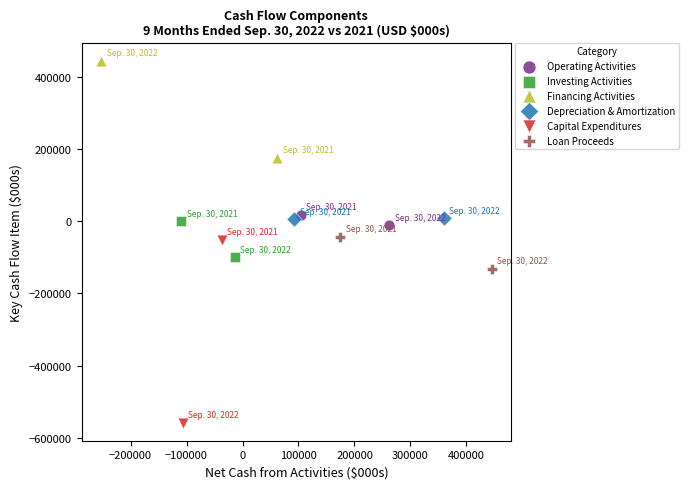

Which series contains the lowest Y value?

Capital Expenditures